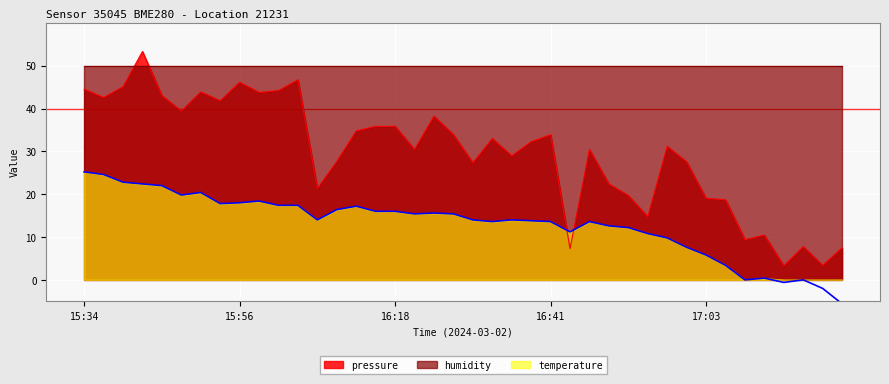

What is the highest value of the pressure series?

53.3